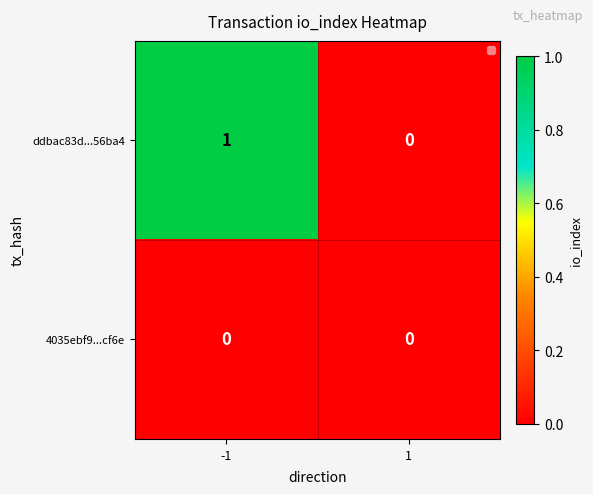

Rank the series by their maximum value, from highest to lowest.

ddbac83d...56ba4, 4035ebf9...cf6e